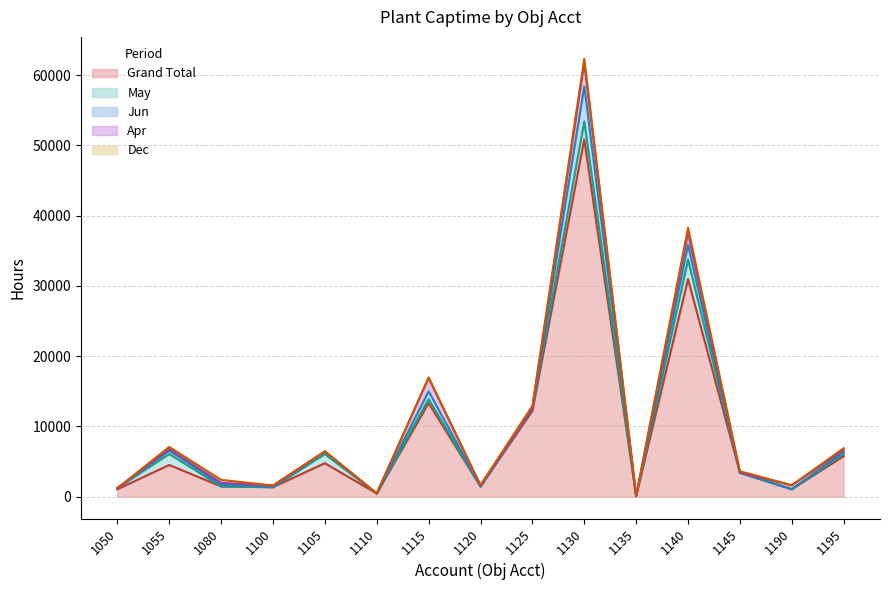

True or false: Grand Total and Apr intersect in this chart.

False